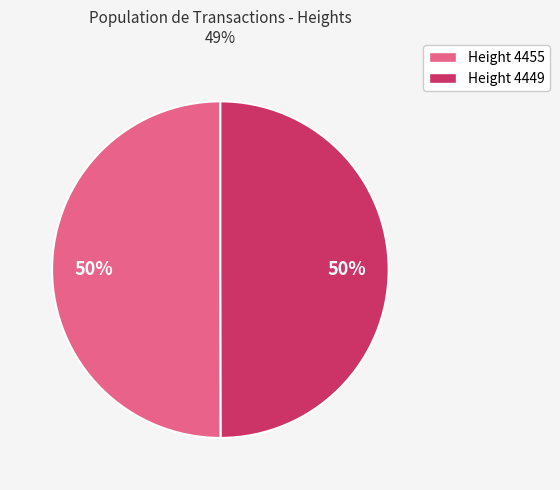

Which slice is the largest?

4455